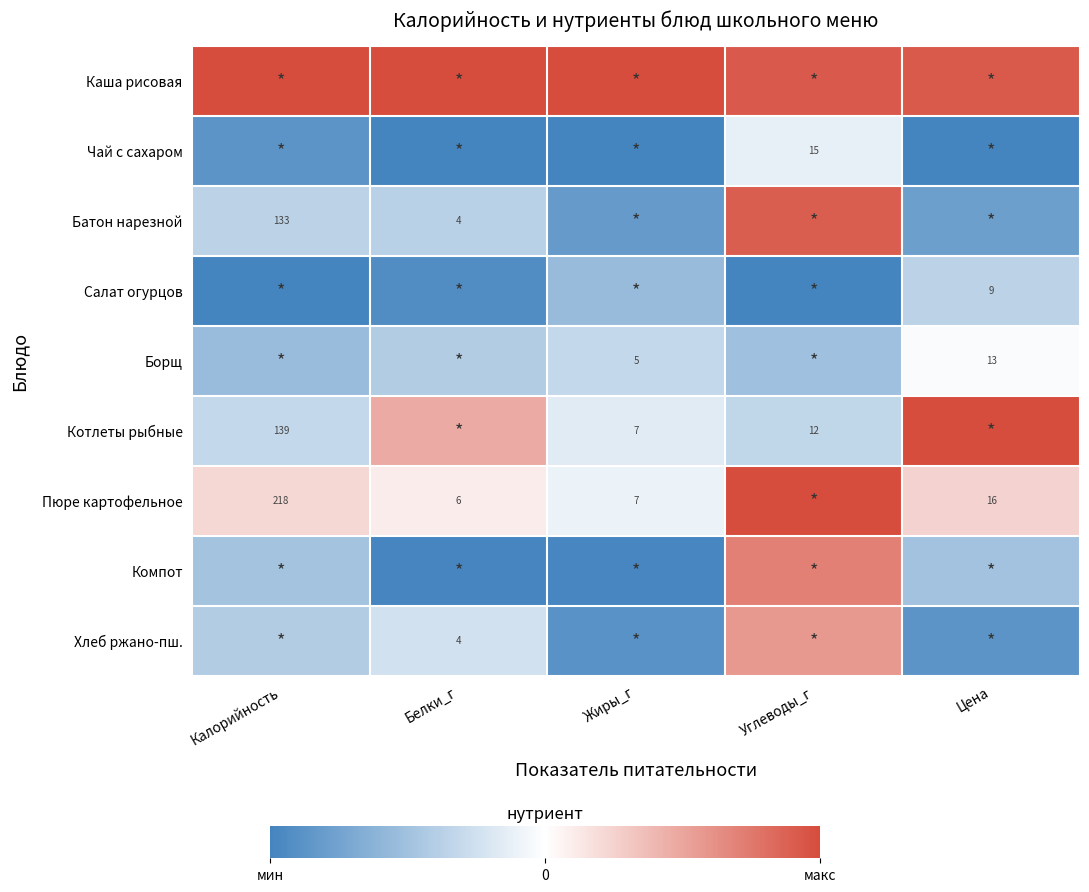

At how many categories does at least one series exceed 0?

5